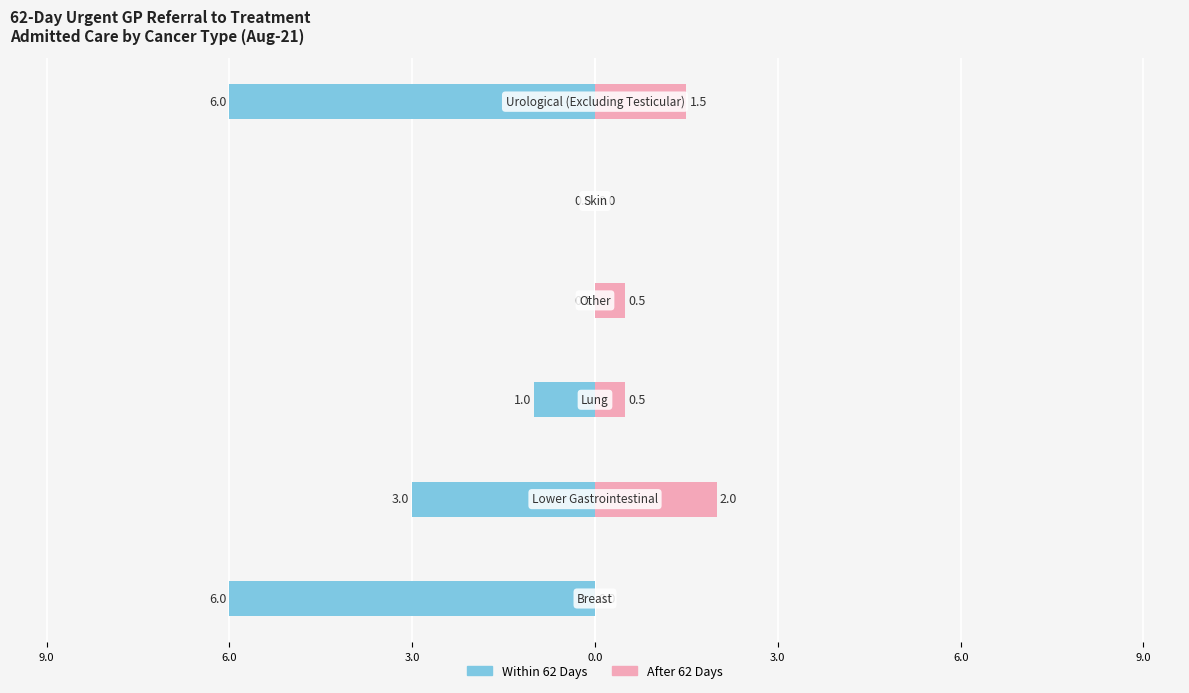

Between 3.0 and 6.0, which is larger?

3.0